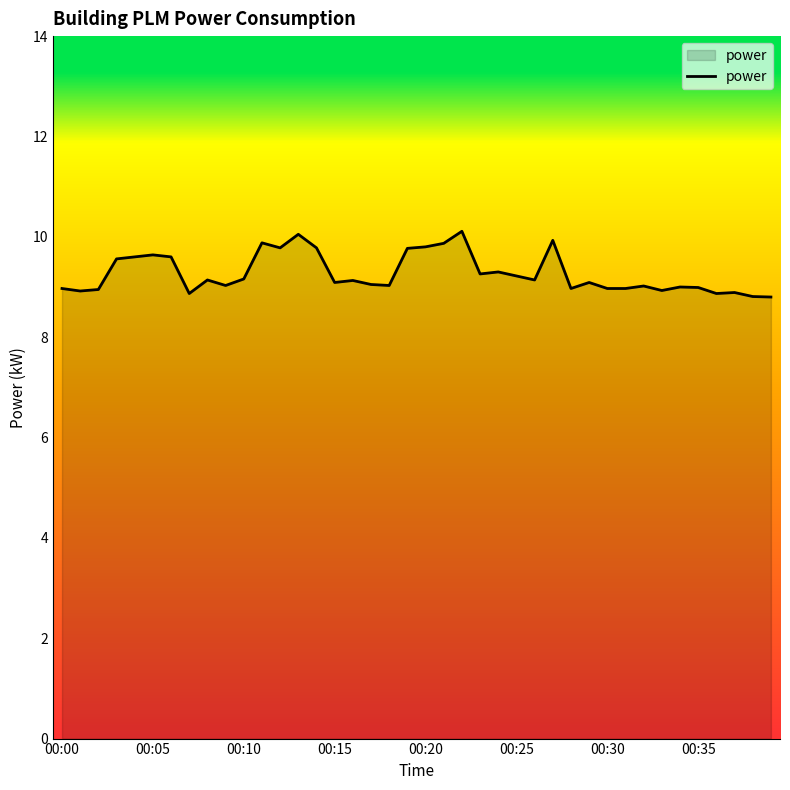

What is the difference between the maximum and minimum values?

1.3